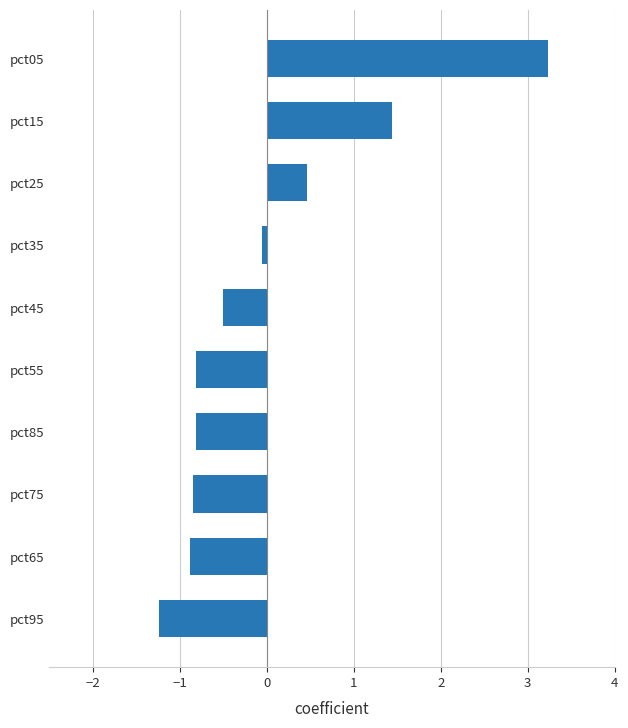

What is the difference between the maximum and second lowest values?

4.1